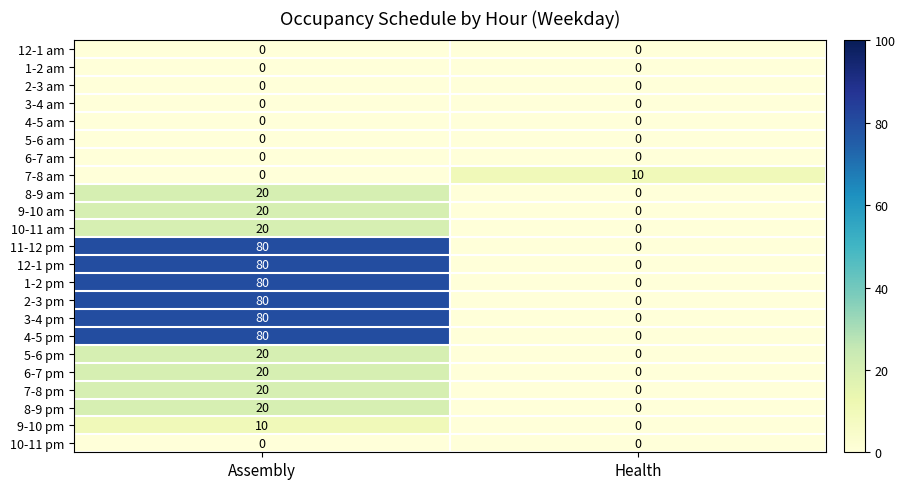

Count the number of categories in the chart.

2